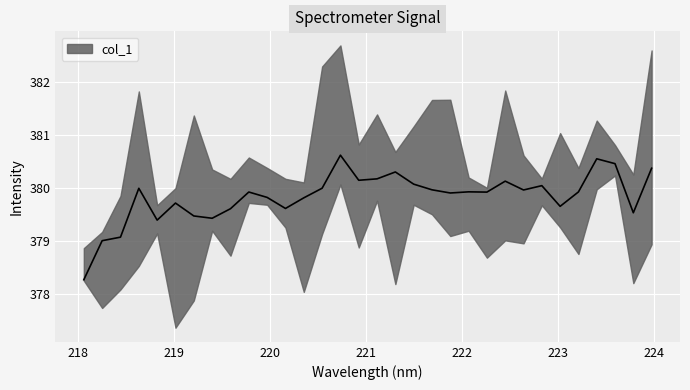

Where is the first local minimum?

218.8244